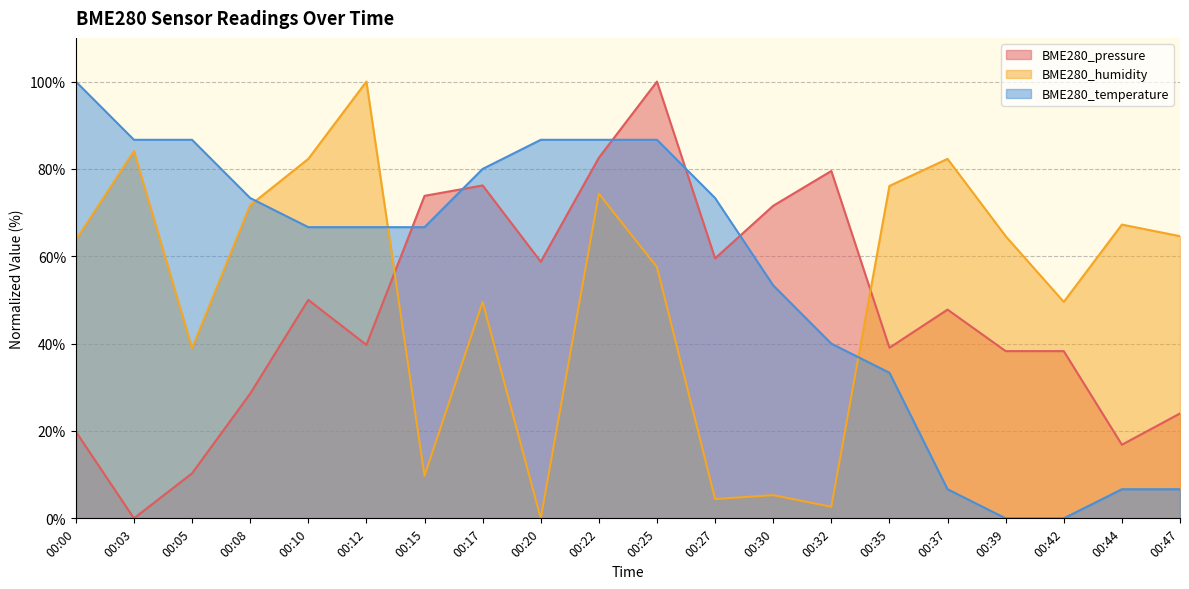

What is the difference between the BME280_humidity values at 00:47 and 00:03?

19.5